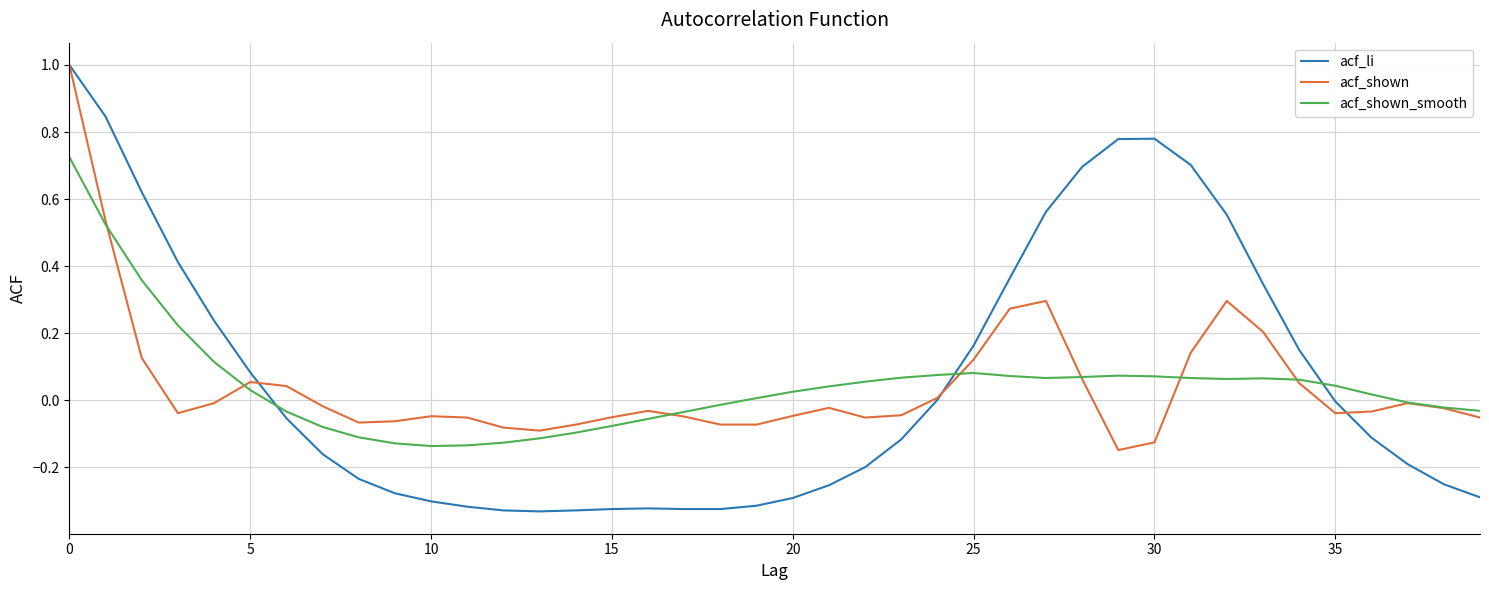

Which series has the largest range (max minus min)?

acf_li